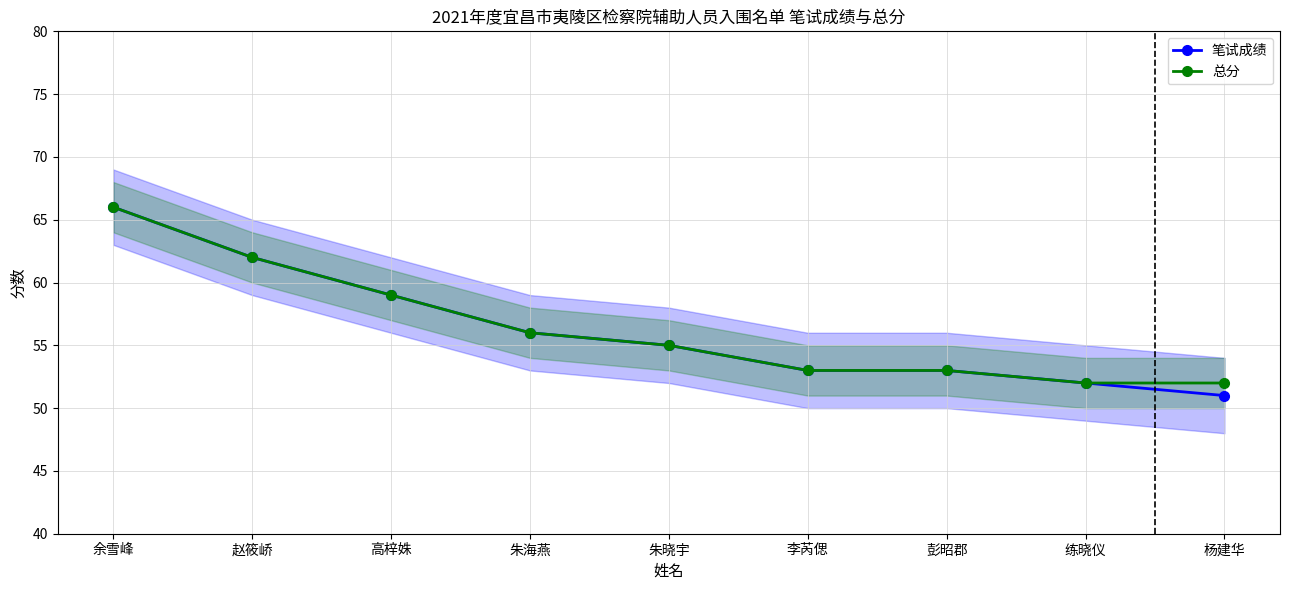

What is the difference between the maximum and minimum values in the 笔试成绩 series?

15